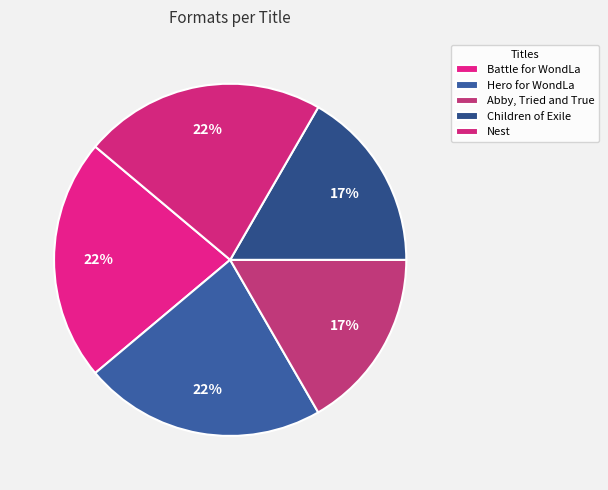

Is Battle for WondLa the majority of the pie?

No